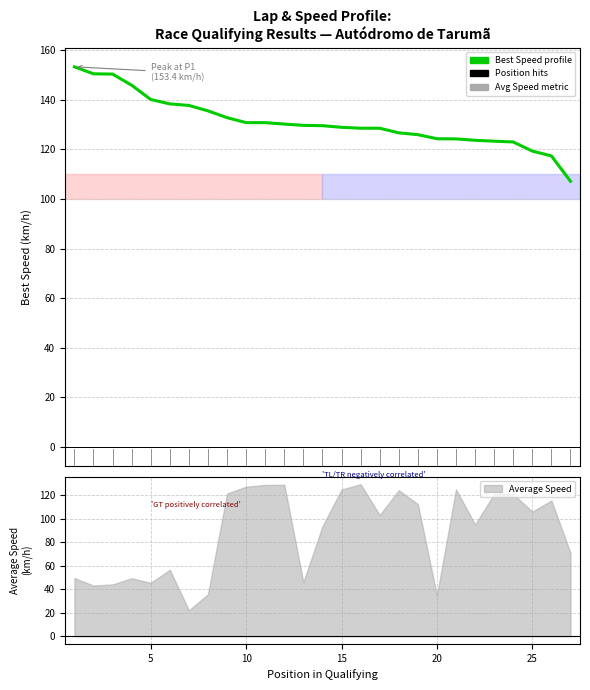

What is the difference between the maximum and minimum values?

46.2